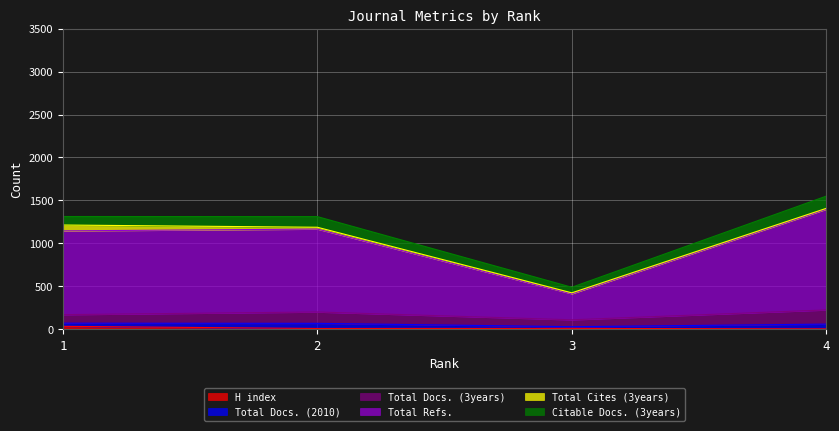

Which category has the lowest value in the Total Refs. series?

3